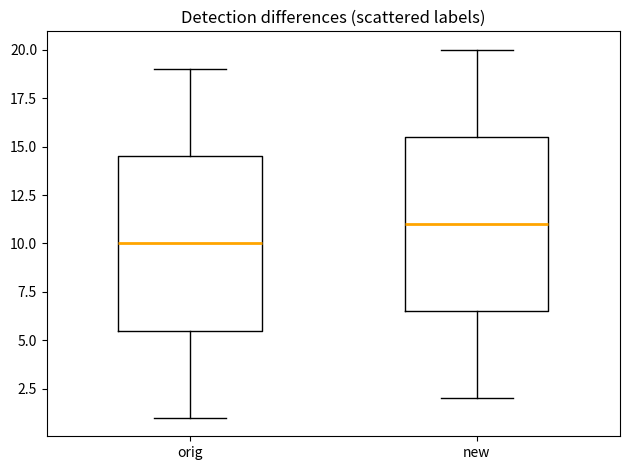

Which box's median line is the lowest?

orig